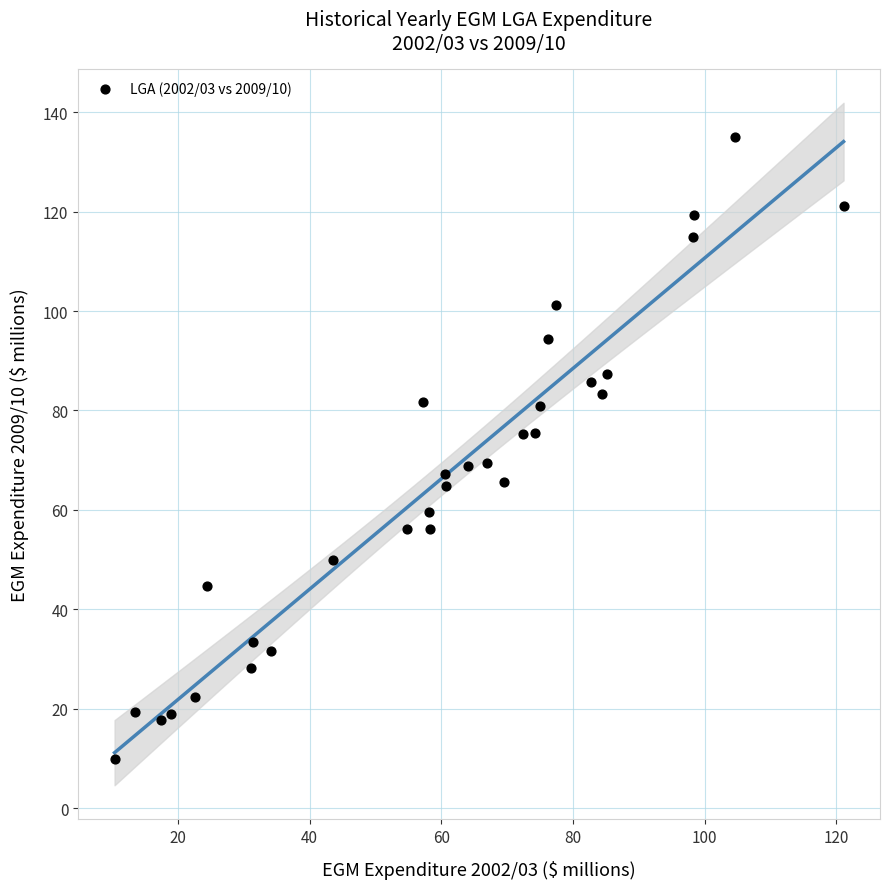

What is the range of Y values (max minus min)?

125.0